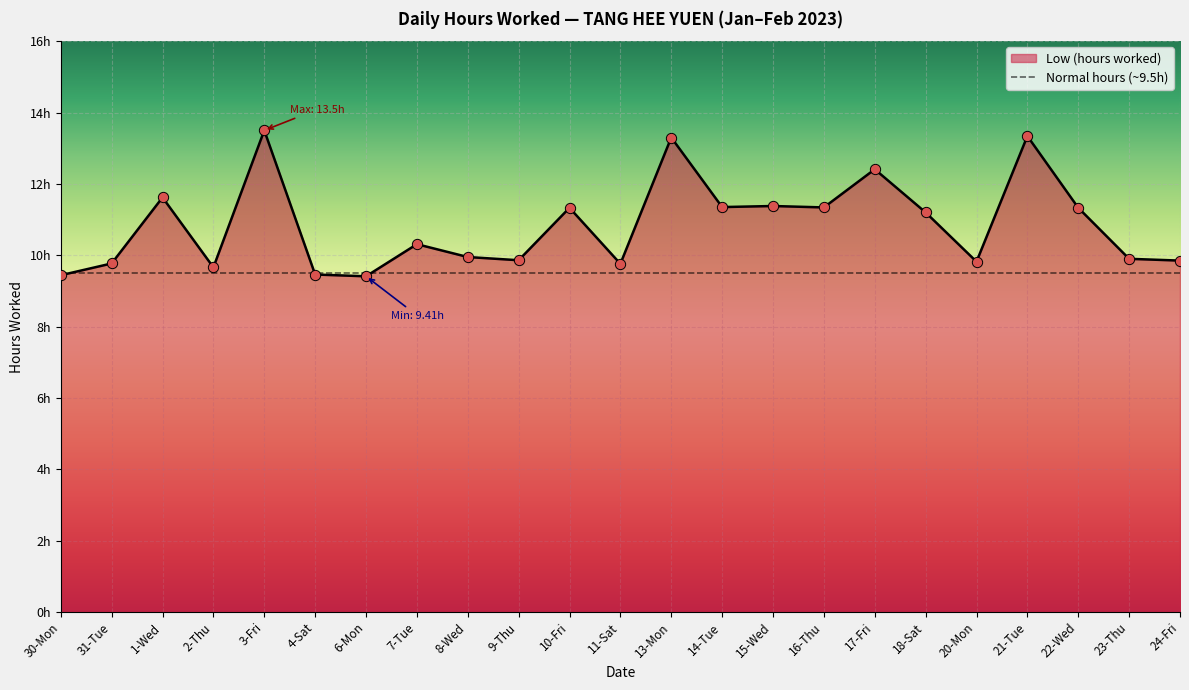

What is the change in value from 4-Sat to 18-Sat?

+1.7